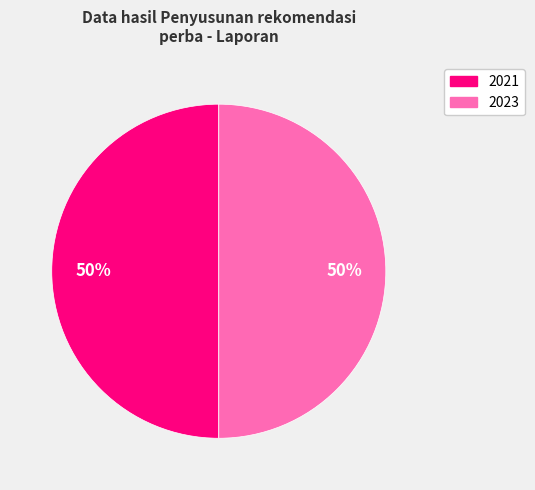

To the nearest percent, what is the average slice percentage?

50%